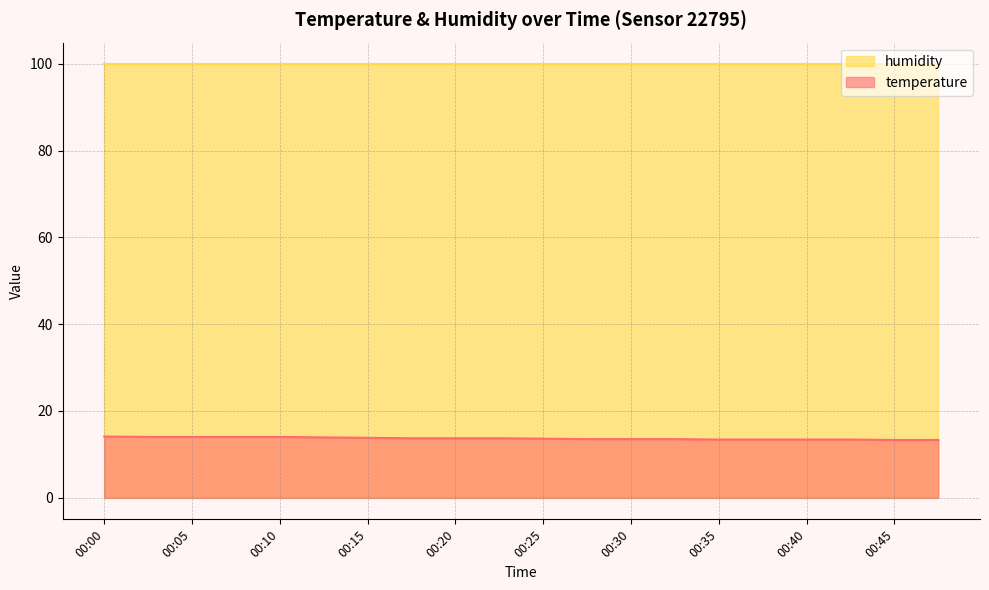

List the labels in order of value, smallest first.

00:45, 00:48, 00:35, 00:37, 00:40, 00:43, 00:28, 00:30, 00:32, 00:25, 00:17, 00:20, 00:23, 00:15, 00:12, 00:02, 00:05, 00:07, 00:10, 00:00